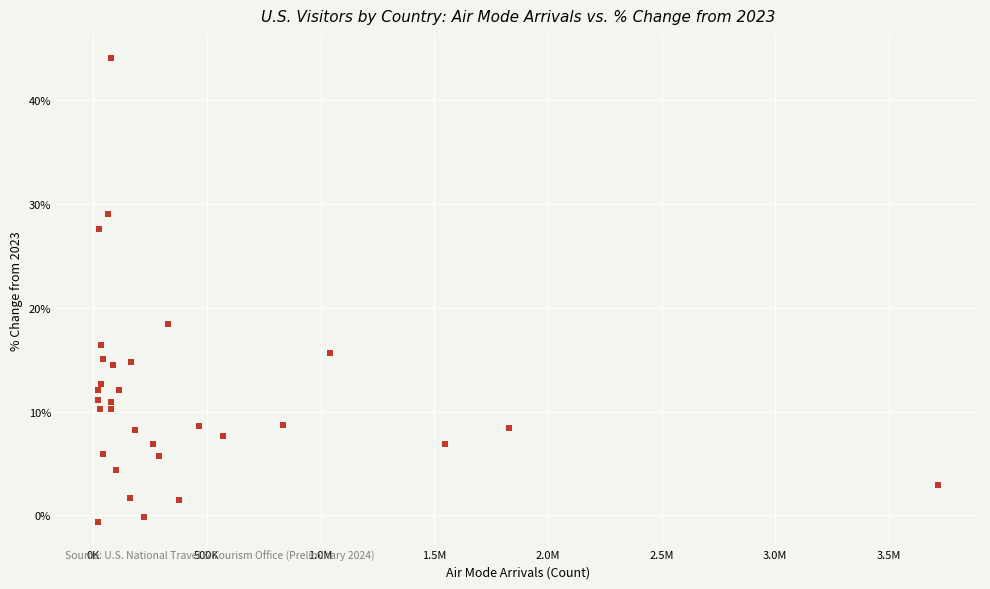

What Y value in the scatter plot is closest to 21?

18.5